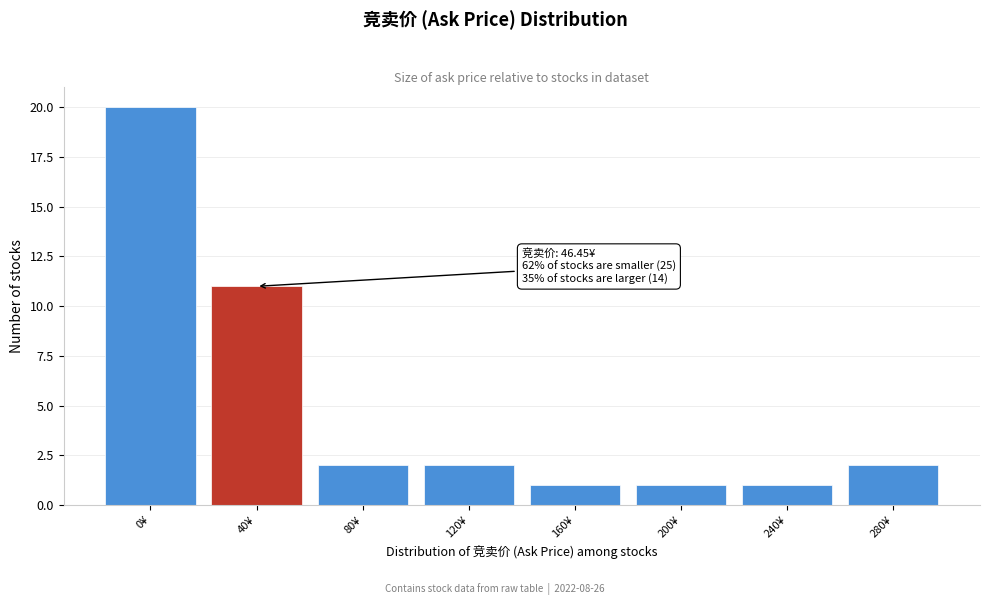

Reading left to right, extract all data points from this chart.

0¥=20	40¥=11	80¥=2	120¥=2	160¥=1	200¥=1	240¥=1	280¥=2